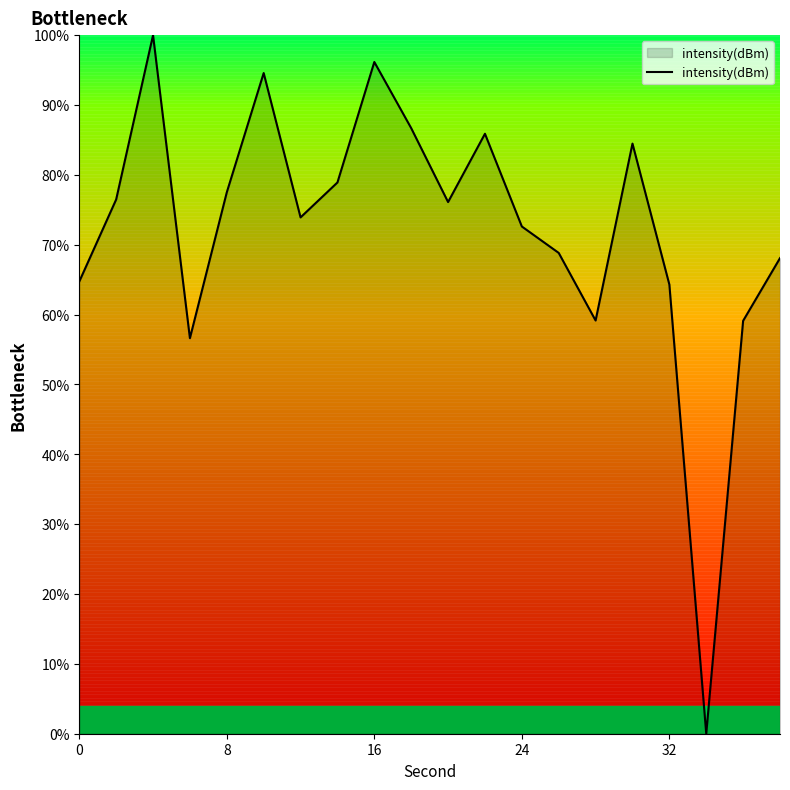

What is the difference between the maximum and minimum values?

100.0